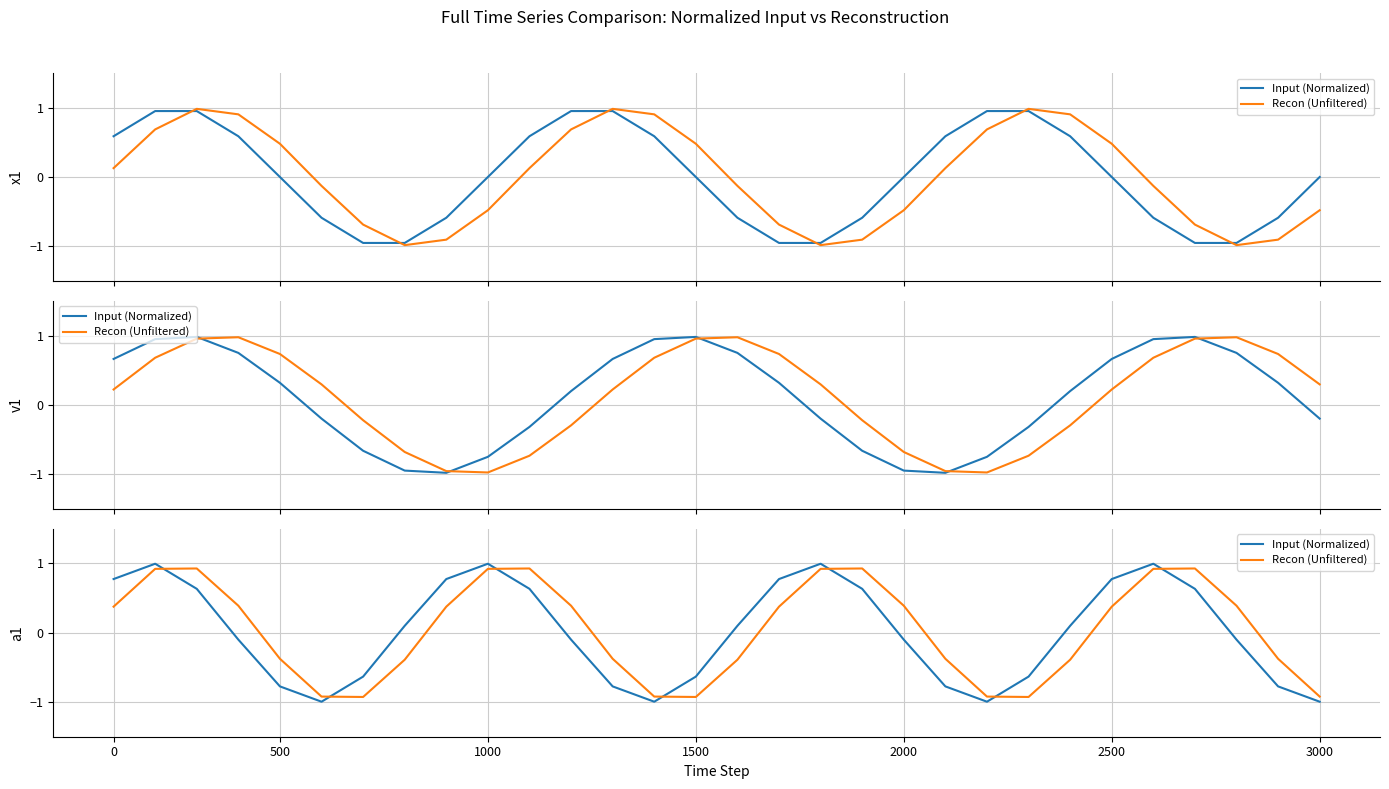

Reading right to left, what are all the values shown in this chart?

Input (Normalized): -1.0	-0.8	-0.1	0.6	1.0	0.8	0.1	-0.6	-1.0	-0.8	-0.1	0.6	1.0	0.8	0.1	-0.6	-1.0	-0.8	-0.1	0.6	1.0	0.8	0.1	-0.6	-1.0	-0.8	-0.1	0.6	1.0	0.8
Recon (Unfiltered): -0.9	-0.4	0.4	0.9	0.9	0.4	-0.4	-0.9	-0.9	-0.4	0.4	0.9	0.9	0.4	-0.4	-0.9	-0.9	-0.4	0.4	0.9	0.9	0.4	-0.4	-0.9	-0.9	-0.4	0.4	0.9	0.9	0.4